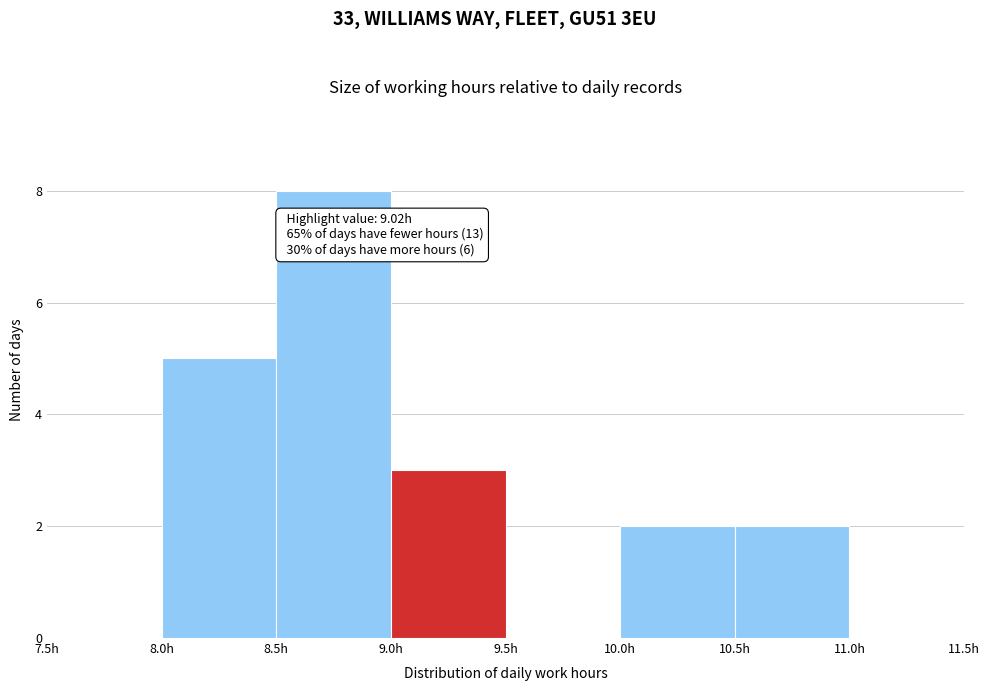

Which range on the x-axis has the tallest bar?

8.5 to 9.0